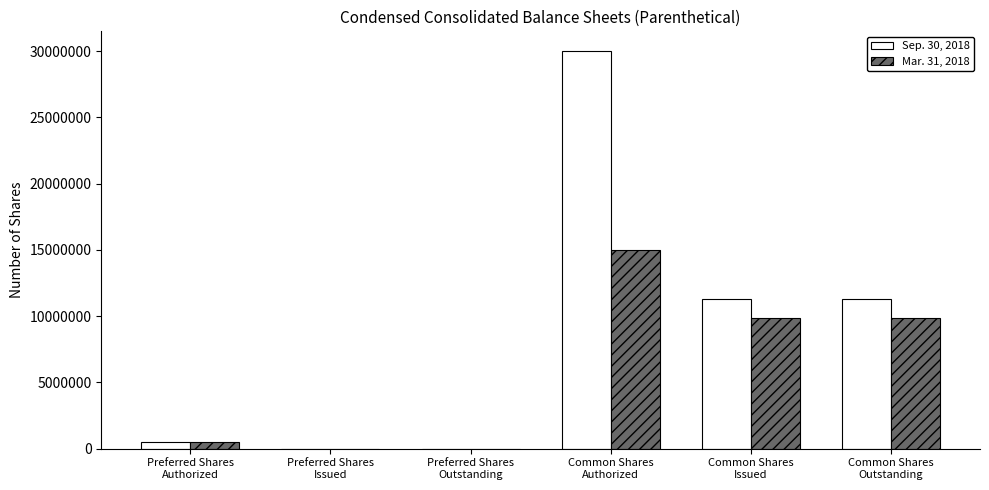

Count the number of data series in this chart.

2